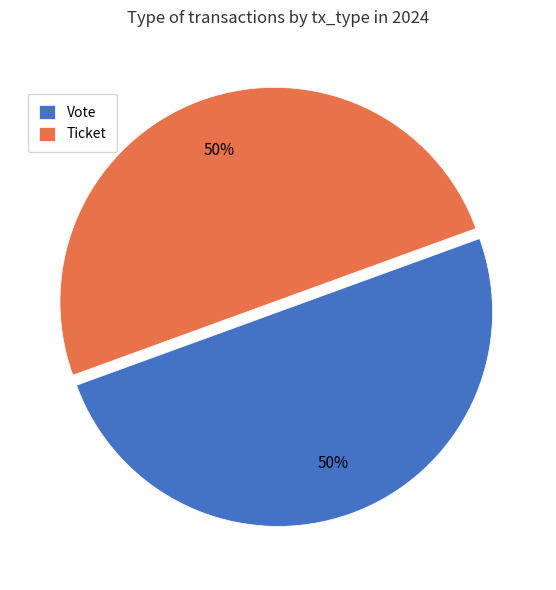

Combined, do Ticket and Vote account for over 50%?

Yes